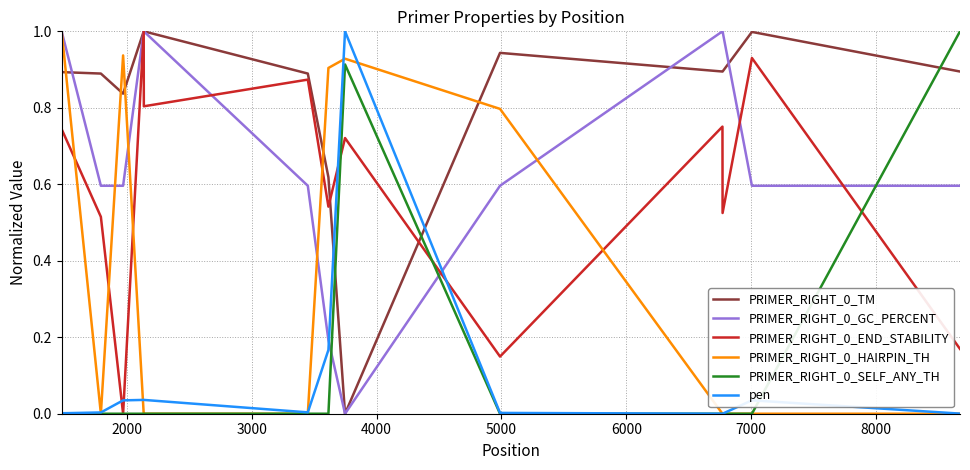

What is the maximum value shown in the chart?

1.0